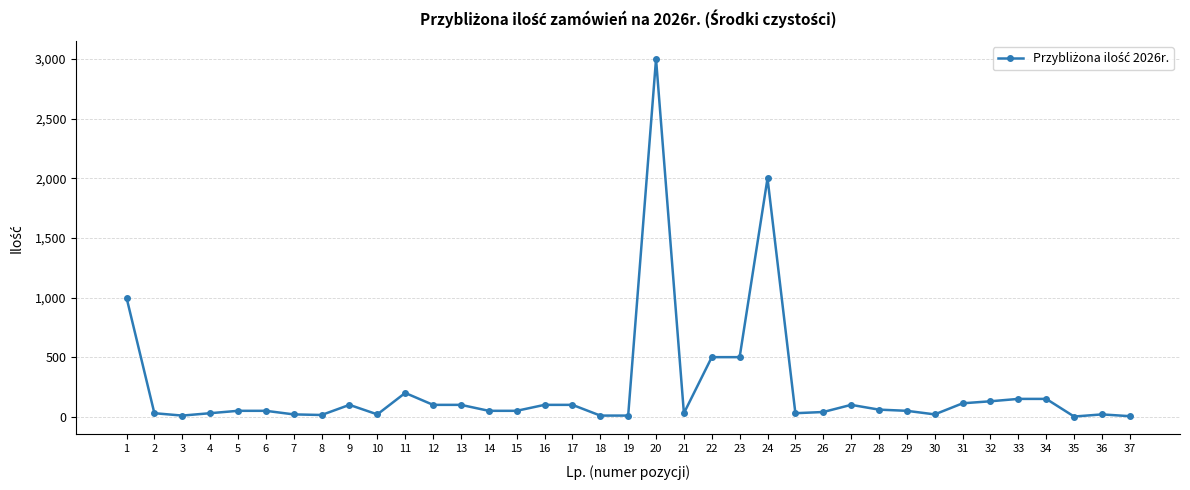

Is this an area chart (filled region under the line)?

No